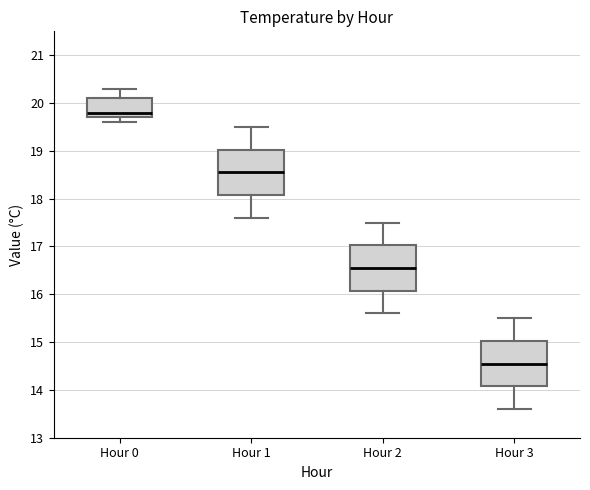

Which box has the highest median line?

Hour 0